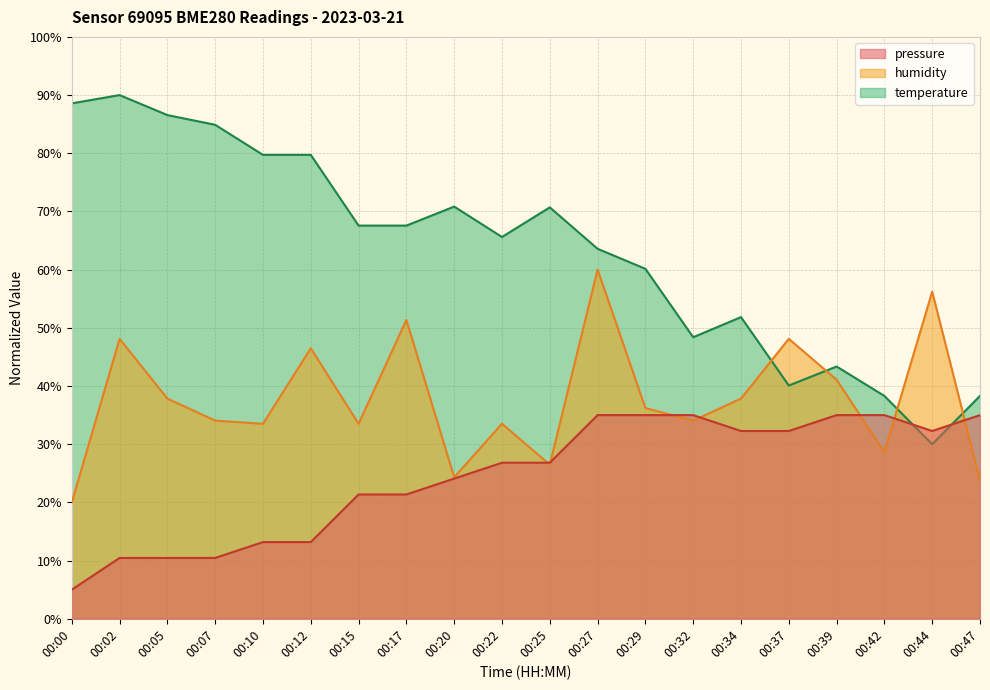

Which category has the lowest value in the temperature series?

00:44